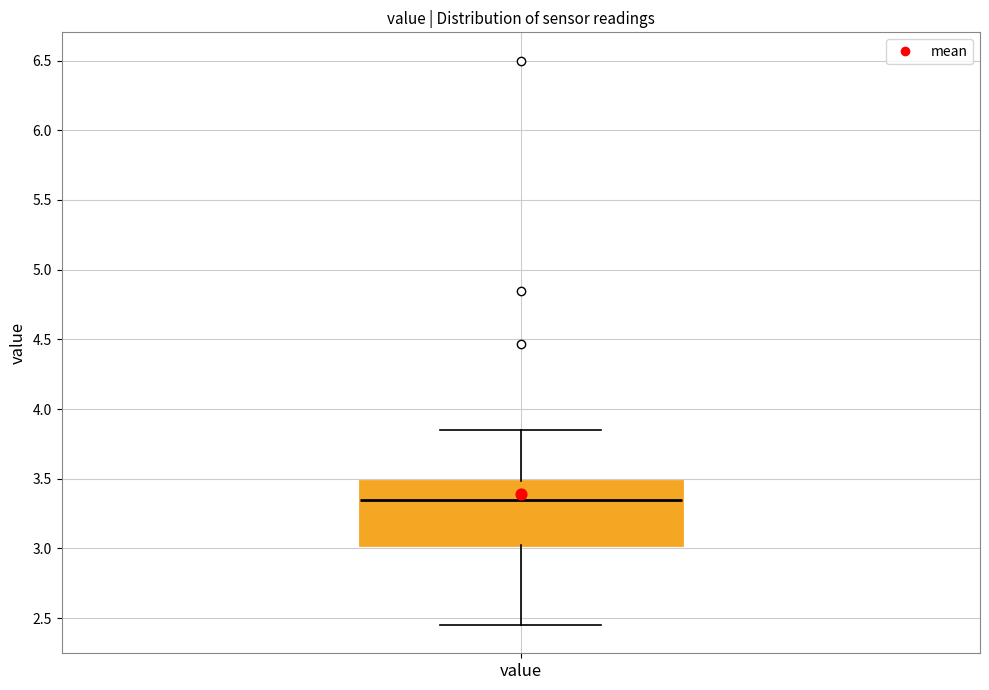

Read this box plot against the y-axis: the position of the median line, the range covered by the box, and the ends of both whiskers. The values are not printed on the chart, so give them approximately, as read against the axis.

median 3.35, box 3.00 to 3.50, whiskers 2.45 to 3.85